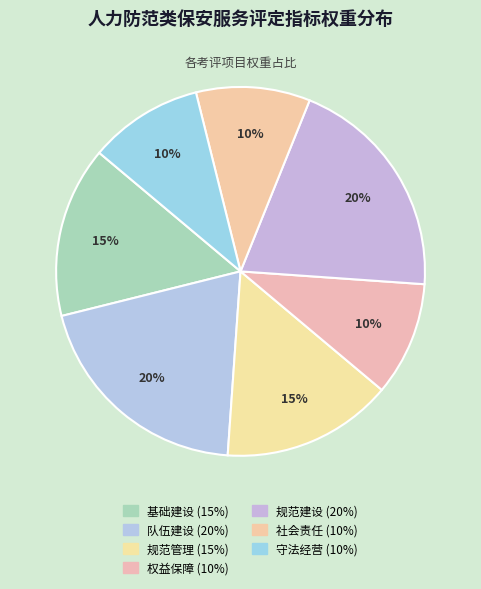

Which slice is the smallest?

权益保障 10%